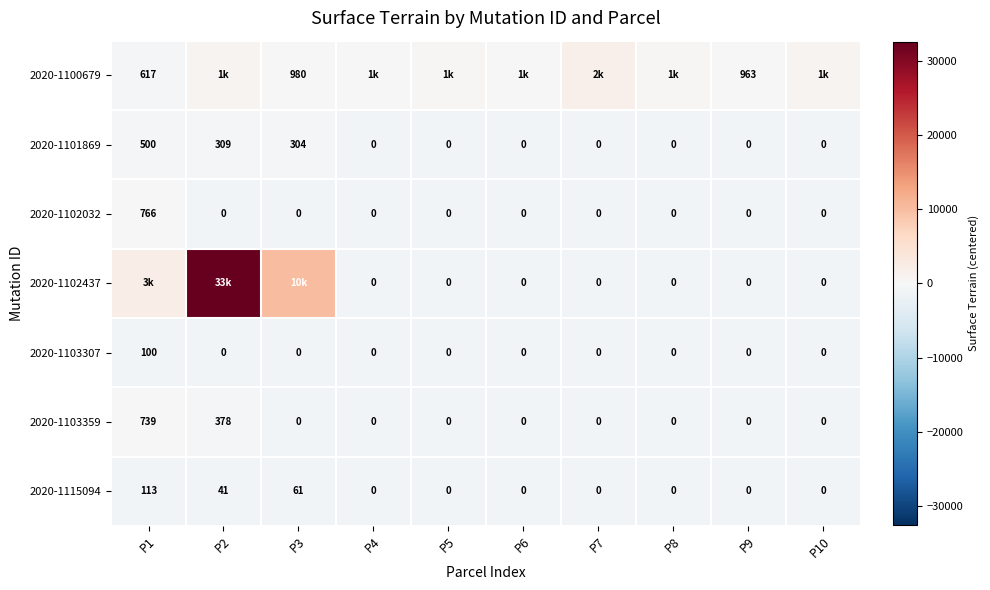

At how many categories does at least one series exceed 668?

5